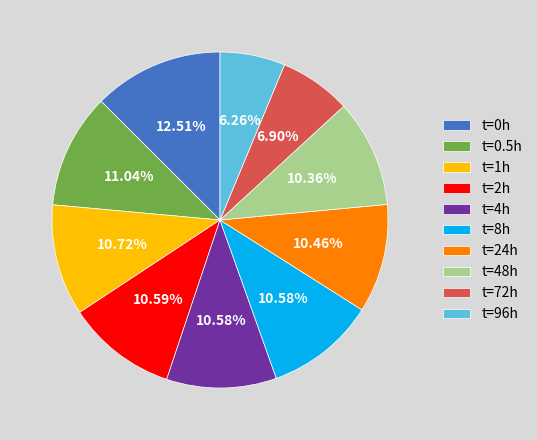

Do t=72h and t=4h together represent more than half of the pie?

No